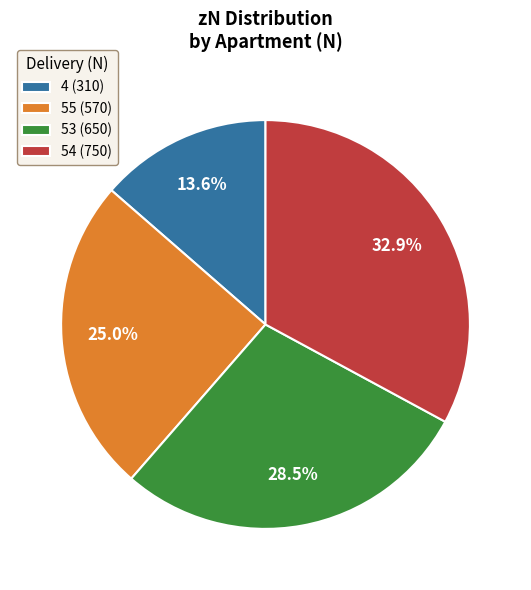

Rank the categories by value from highest to lowest.

54 (750), 53 (650), 55 (570), 4 (310)